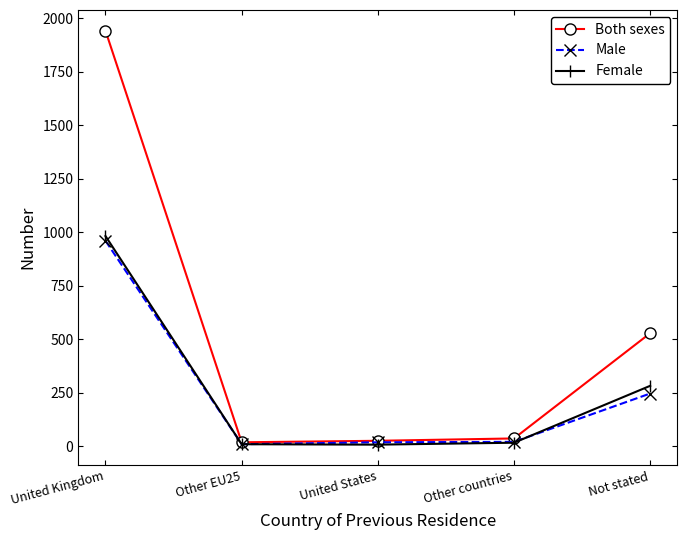

What is the label of the 5th point from the right?

United Kingdom